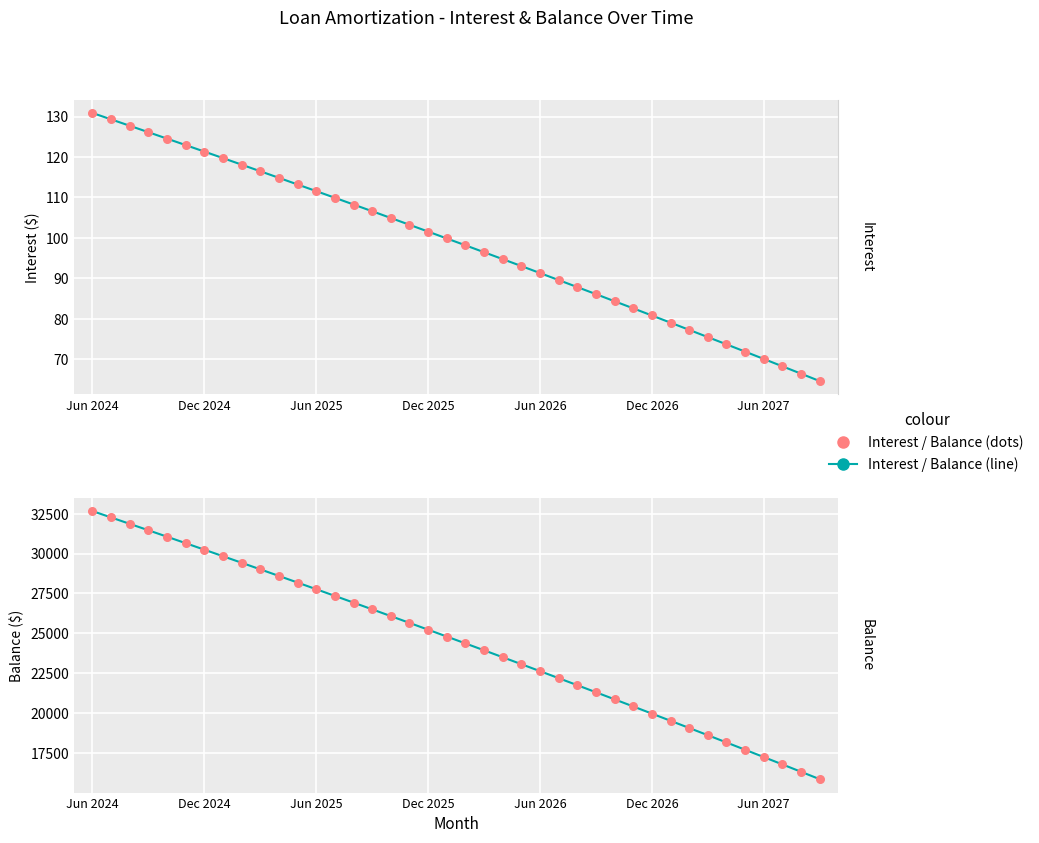

Which series has the widest spread of Y values?

Balance (line)